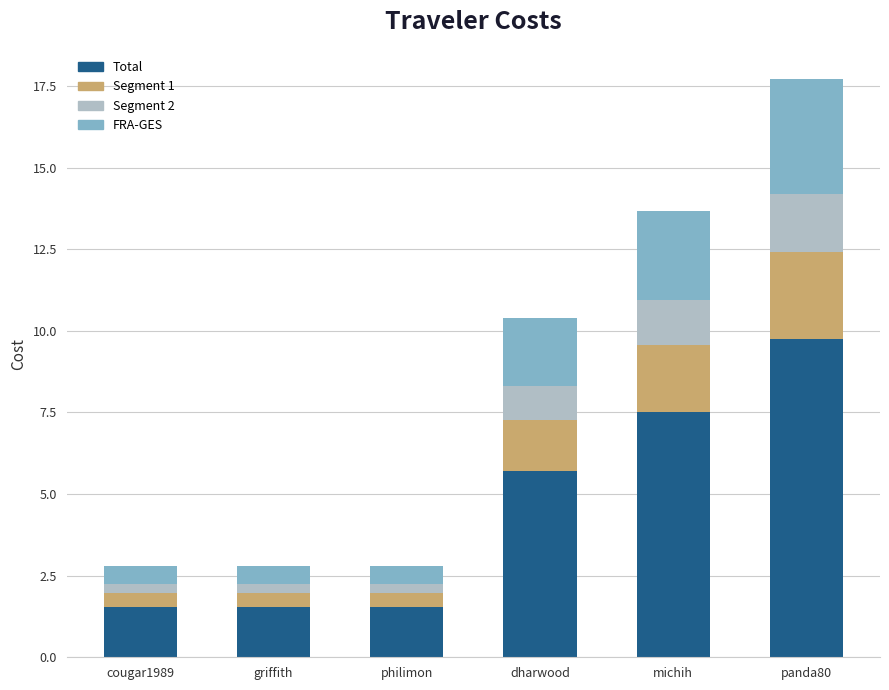

Which category has the highest value in the FRA-GES series?

panda80